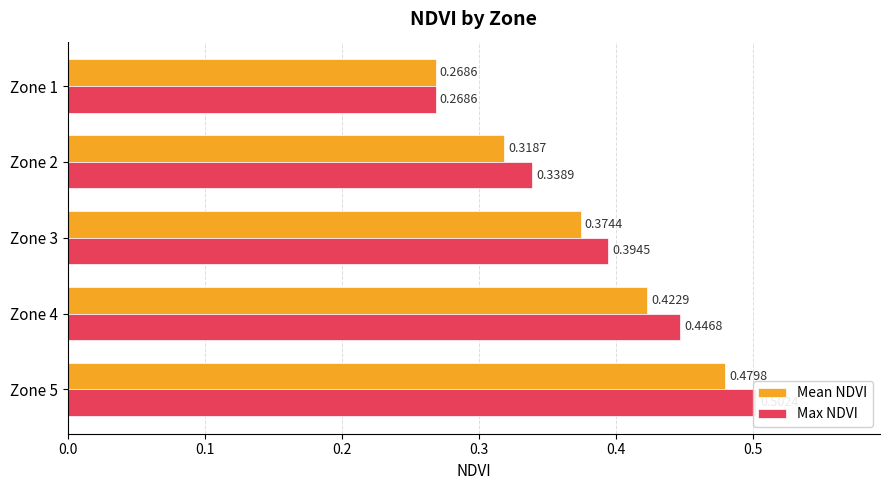

Reading left to right, what are all the values shown in this chart?

Mean NDVI: 0.3	0.3	0.4	0.4	0.5
Max NDVI: 0.3	0.3	0.4	0.4	0.5